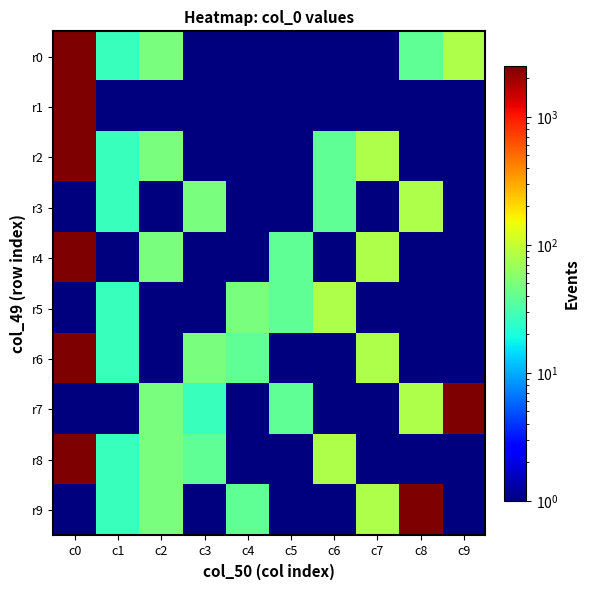

Reading left to right, what are all the values shown in this chart?

r0: c0=2498	c1=27	c2=49	c3=1	c4=1	c5=1	c6=1	c7=1	c8=38	c9=81
r1: c0=2498	c1=1	c2=1	c3=1	c4=1	c5=1	c6=1	c7=1	c8=1	c9=1
r2: c0=2498	c1=27	c2=49	c3=1	c4=1	c5=1	c6=38	c7=81	c8=1	c9=1
r3: c0=1	c1=27	c2=1	c3=49	c4=1	c5=1	c6=38	c7=1	c8=81	c9=1
r4: c0=2498	c1=1	c2=49	c3=1	c4=1	c5=38	c6=1	c7=81	c8=1	c9=1
r5: c0=1	c1=27	c2=1	c3=1	c4=49	c5=38	c6=81	c7=1	c8=1	c9=1
r6: c0=2498	c1=27	c2=1	c3=49	c4=38	c5=1	c6=1	c7=81	c8=1	c9=1
r7: c0=1	c1=1	c2=49	c3=27	c4=1	c5=38	c6=1	c7=1	c8=81	c9=2498
r8: c0=2498	c1=27	c2=49	c3=38	c4=1	c5=1	c6=81	c7=1	c8=1	c9=1
r9: c0=1	c1=27	c2=49	c3=1	c4=38	c5=1	c6=1	c7=81	c8=2498	c9=1